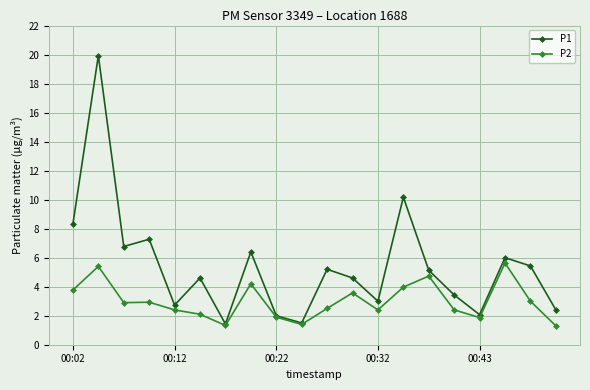

What is the greatest value displayed?

19.9